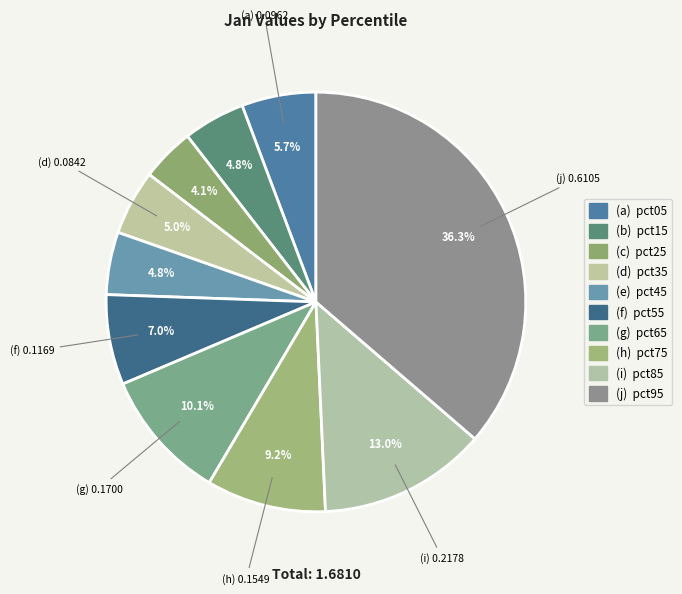

How many slices are in this pie chart?

10